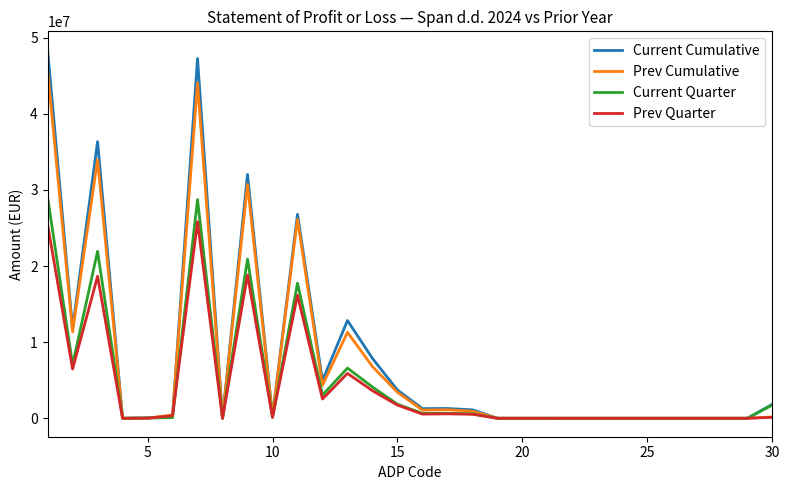

What is the maximum value for Current Cumulative?

48425182